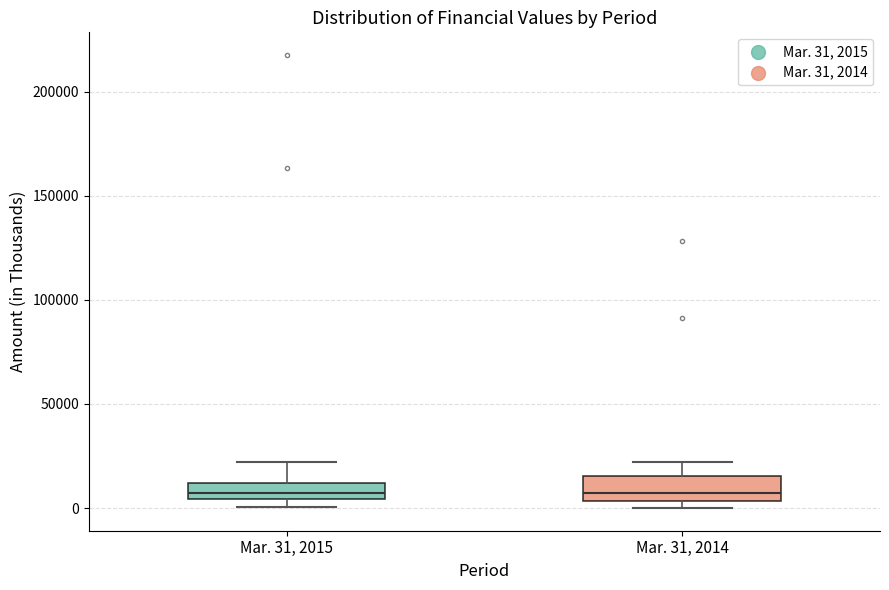

Where is the lower edge of the box for Mar. 31, 2015 on the y-axis? The values are not printed on the chart, so give them approximately, as read against the axis.

5000